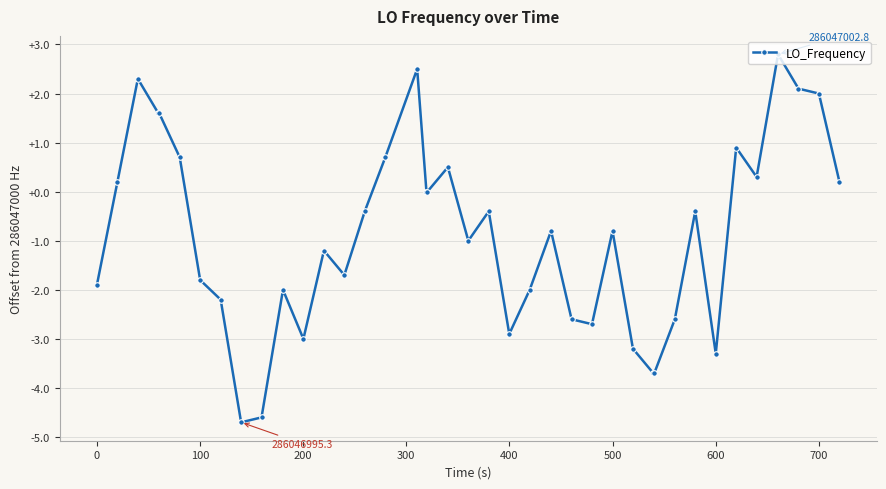

How many data points does each series have?

40